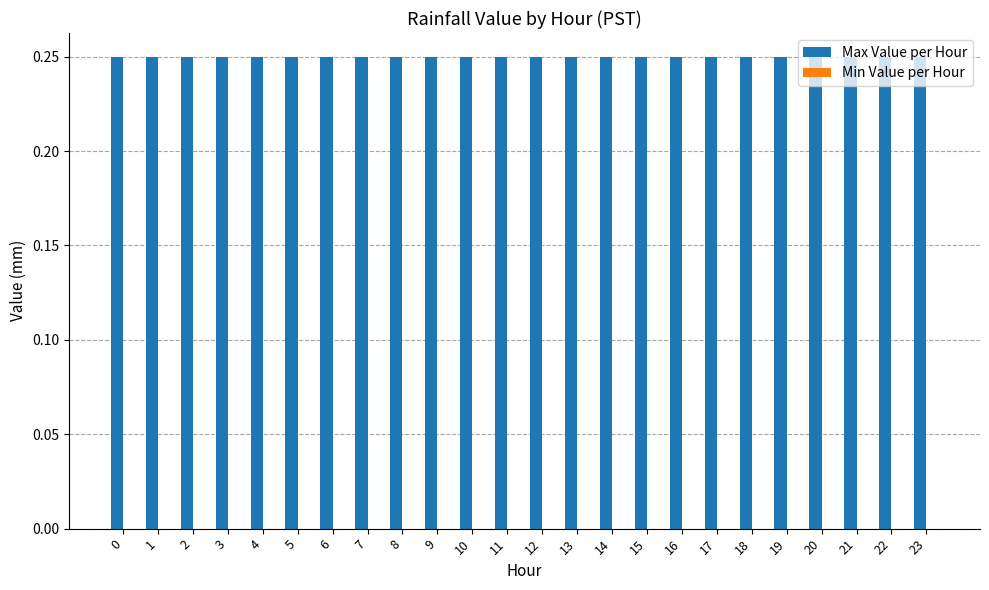

Reading left to right, transcribe all the data shown in this chart.

Max Value per Hour: 0=0.2	1=0.2	2=0.2	3=0.2	4=0.2	5=0.2	6=0.2	7=0.2	8=0.2	9=0.2	10=0.2	11=0.2	12=0.2	13=0.2	14=0.2	15=0.2	16=0.2	17=0.2	18=0.2	19=0.2	20=0.2	21=0.2	22=0.2	23=0.2
Min Value per Hour: 0=0.0	1=0.0	2=0.0	3=0.0	4=0.0	5=0.0	6=0.0	7=0.0	8=0.0	9=0.0	10=0.0	11=0.0	12=0.0	13=0.0	14=0.0	15=0.0	16=0.0	17=0.0	18=0.0	19=0.0	20=0.0	21=0.0	22=0.0	23=0.0